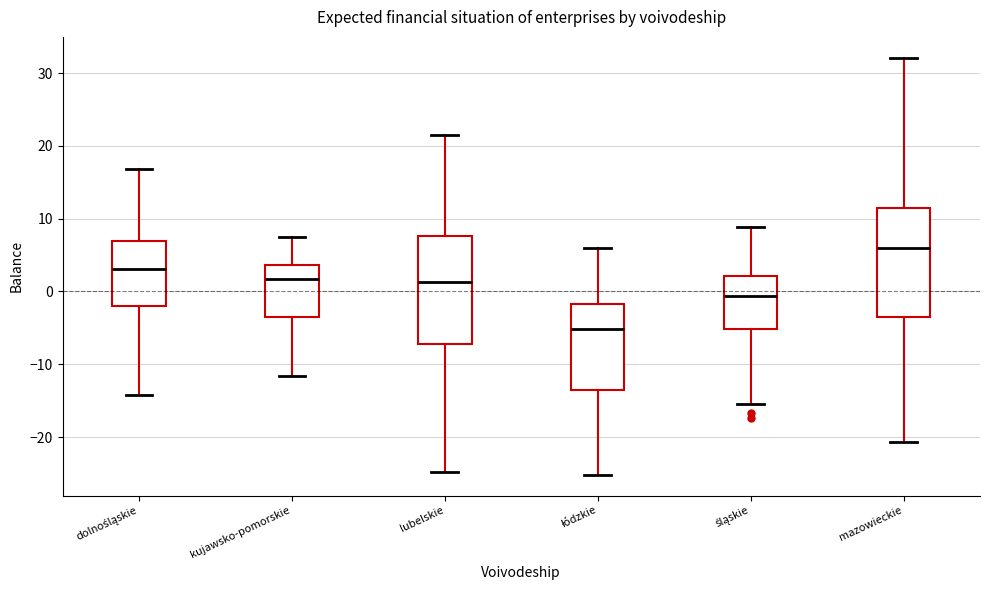

Reading left to right, transcribe this box plot: for each box, give where its median line is, the range the box spans, and where its two whiskers end, as read against the y-axis. The values are not printed on the chart, so give them approximately, as read against the axis.

dolnośląskie: median 3, box -2 to 7, whiskers -14 to 17
kujawsko-pomorskie: median 2, box -3 to 4, whiskers -12 to 8
lubelskie: median 1, box -7 to 8, whiskers -25 to 22
łódzkie: median -5, box -14 to -2, whiskers -25 to 6
śląskie: median -1, box -5 to 2, whiskers -15 to 9
mazowieckie: median 6, box -4 to 11, whiskers -21 to 32